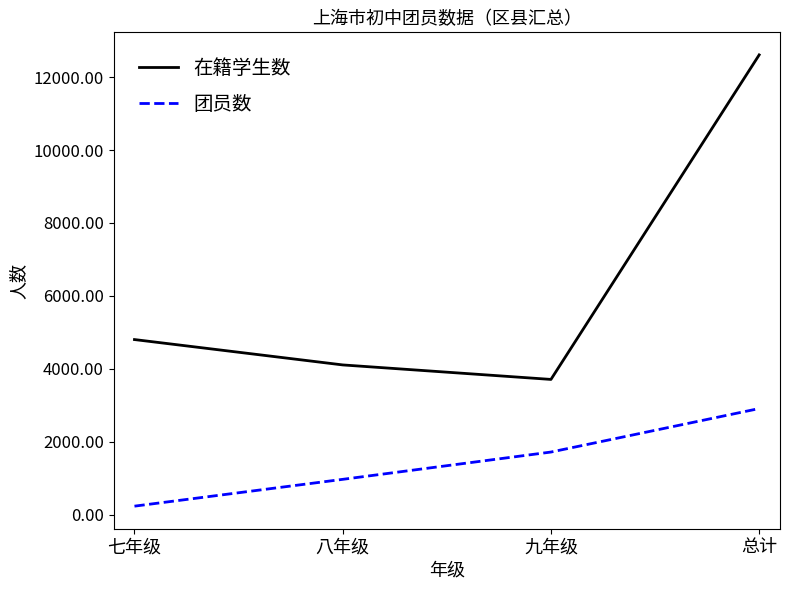

How many categories are shown in the chart?

4